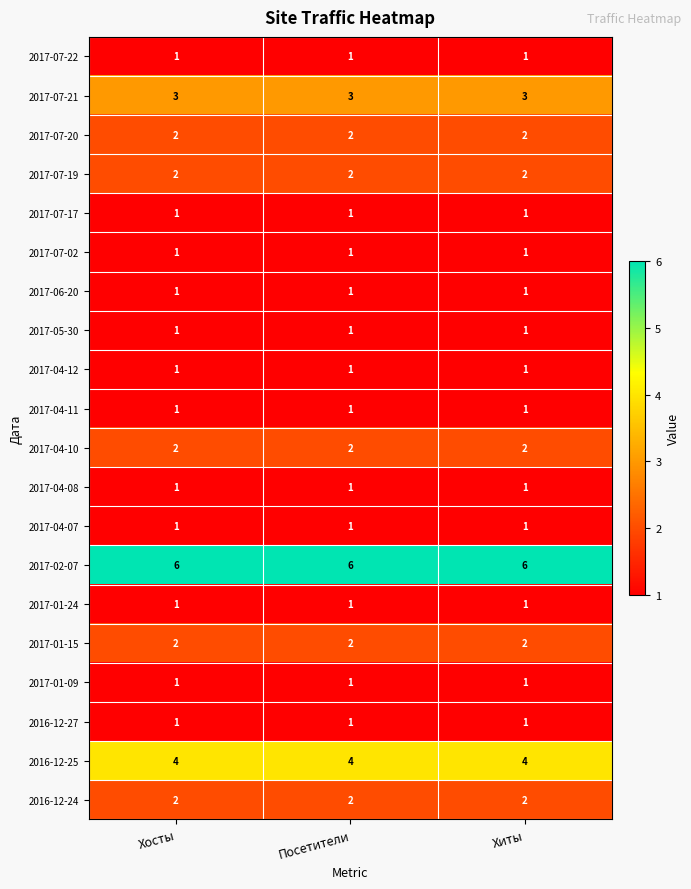

What is the difference between the highest and lowest values at Хиты?

5